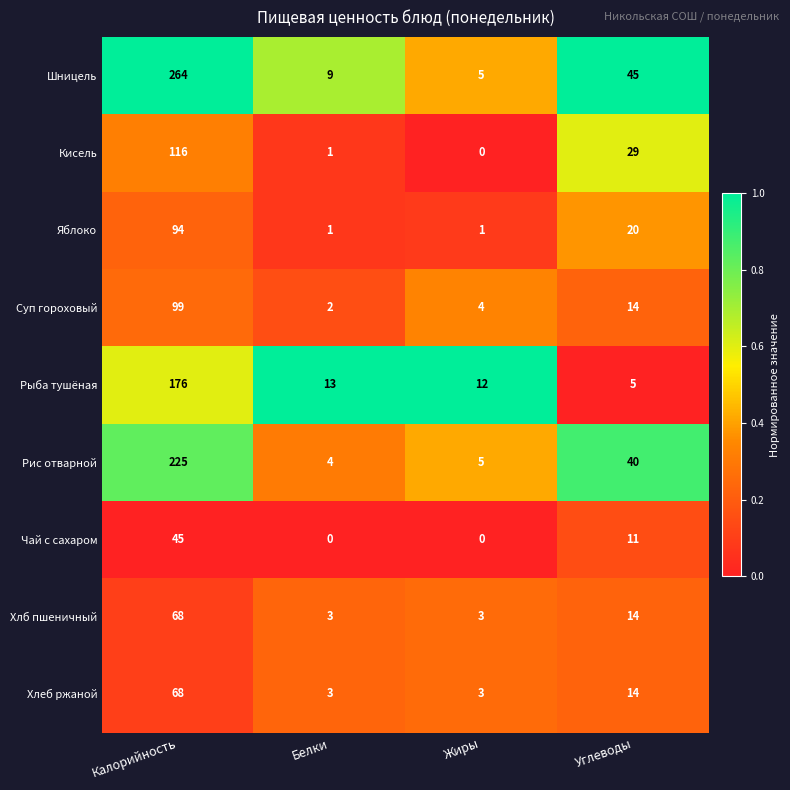

Is it true that Яблоко equals 12 at Углеводы?

False